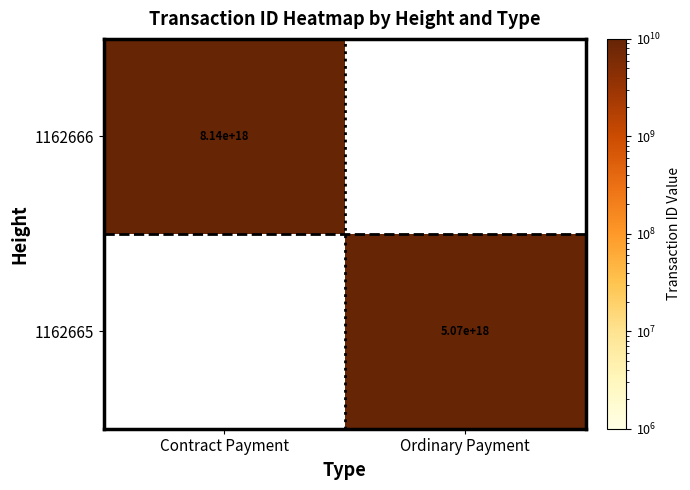

Is it true that 1162666 equals 8140000000000000000 at Contract Payment?

True